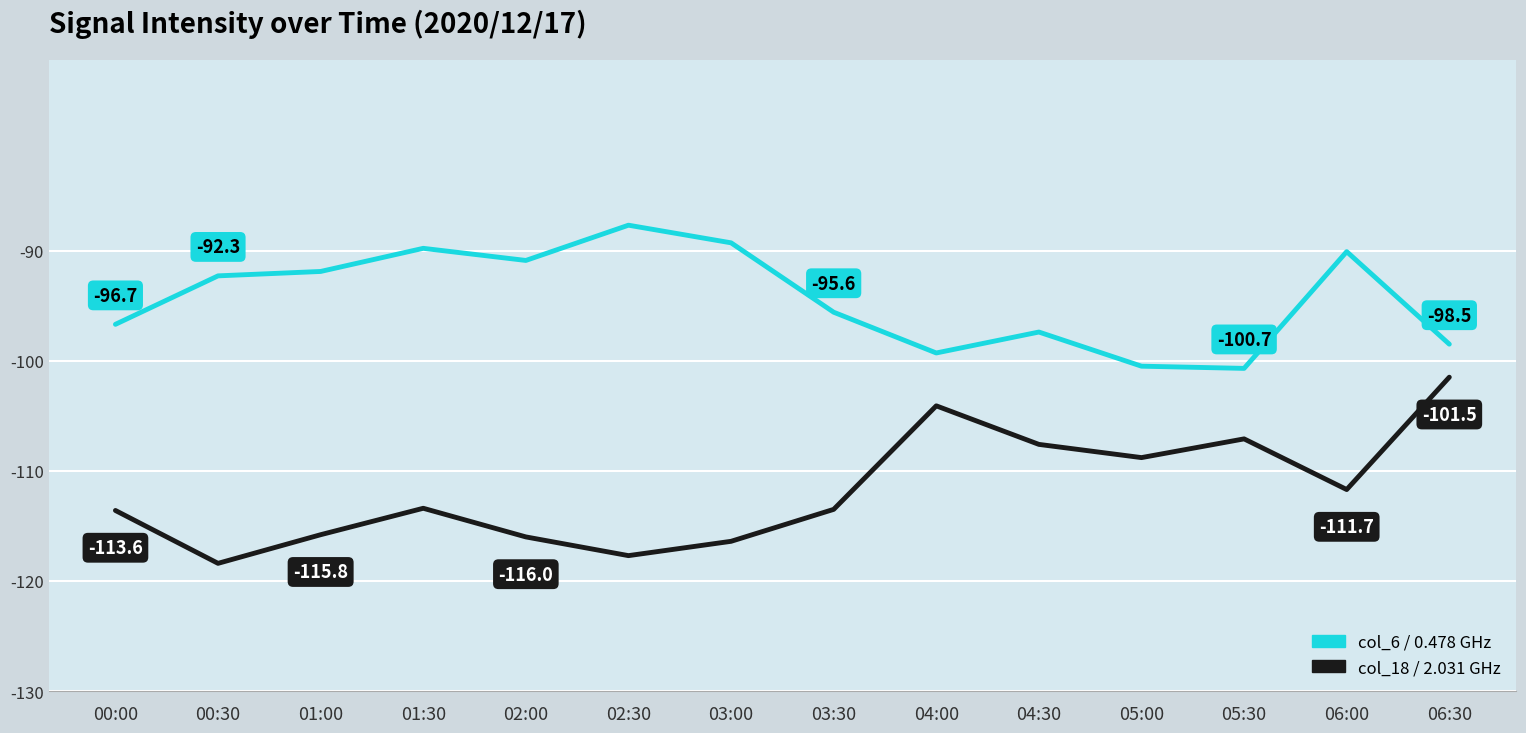

What is the total value across all series at 05:00?

-209.3